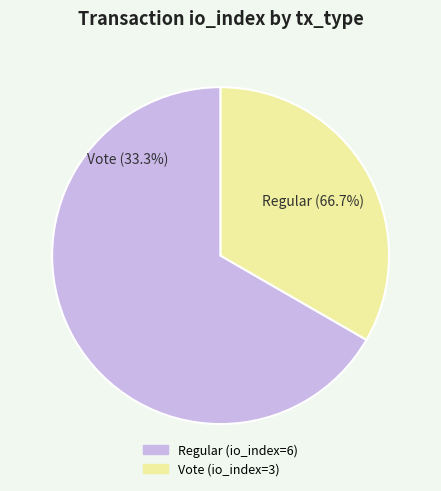

To the nearest percent, what percentage of the pie is Vote (io_index=3)?

33%